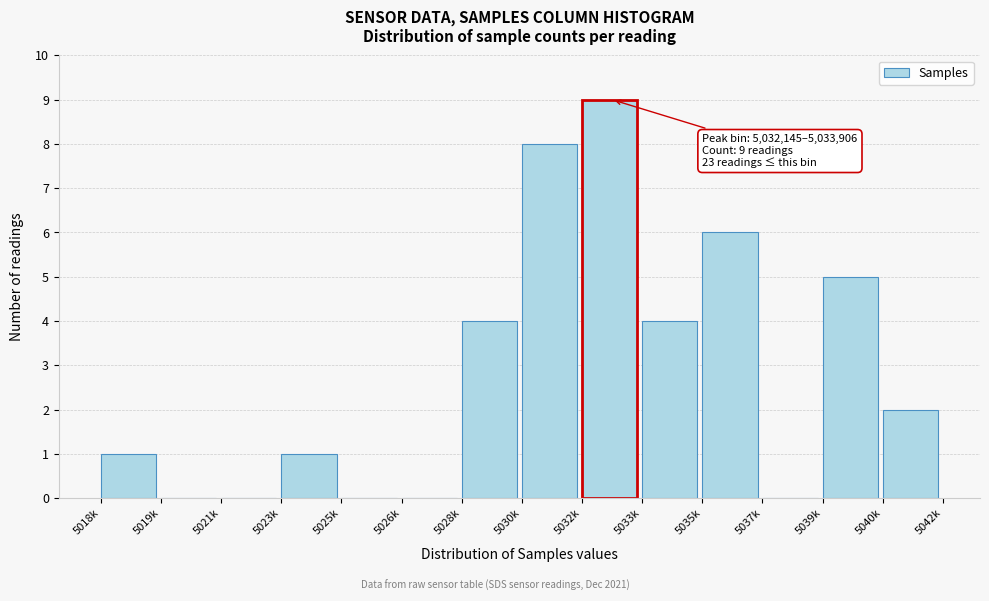

Reading left to right, transcribe all the data shown in this chart.

5018k=1	5019k=0	5021k=0	5023k=1	5025k=0	5026k=0	5028k=4	5030k=8	5032k=9	5033k=4	5035k=6	5037k=0	5039k=5	5040k=2